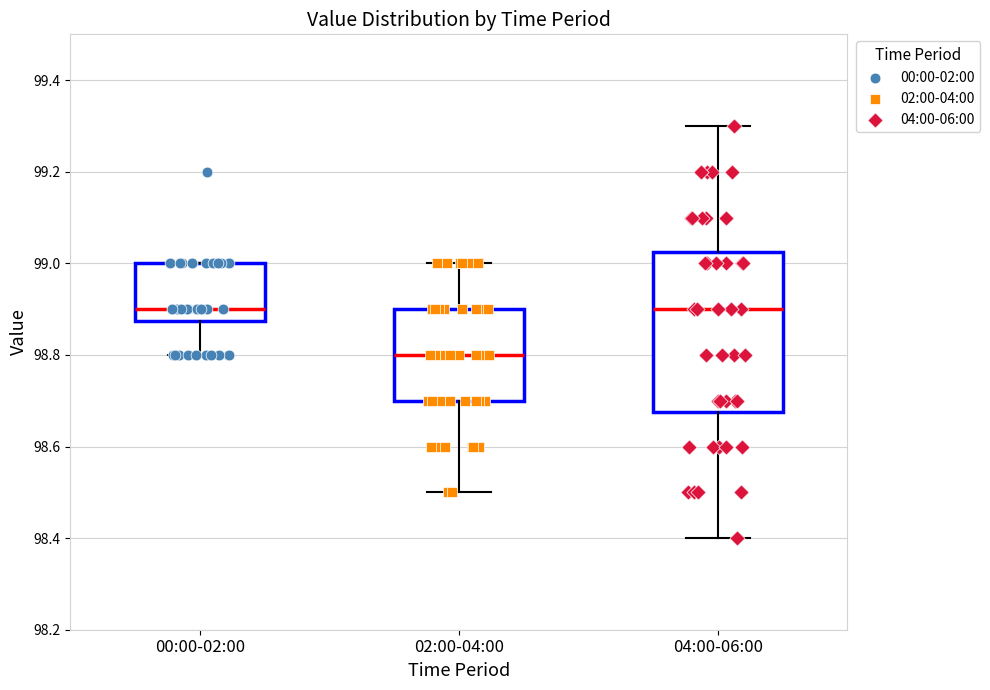

Comparing the boxes themselves (not the whiskers), which one is the tallest?

04:00-06:00